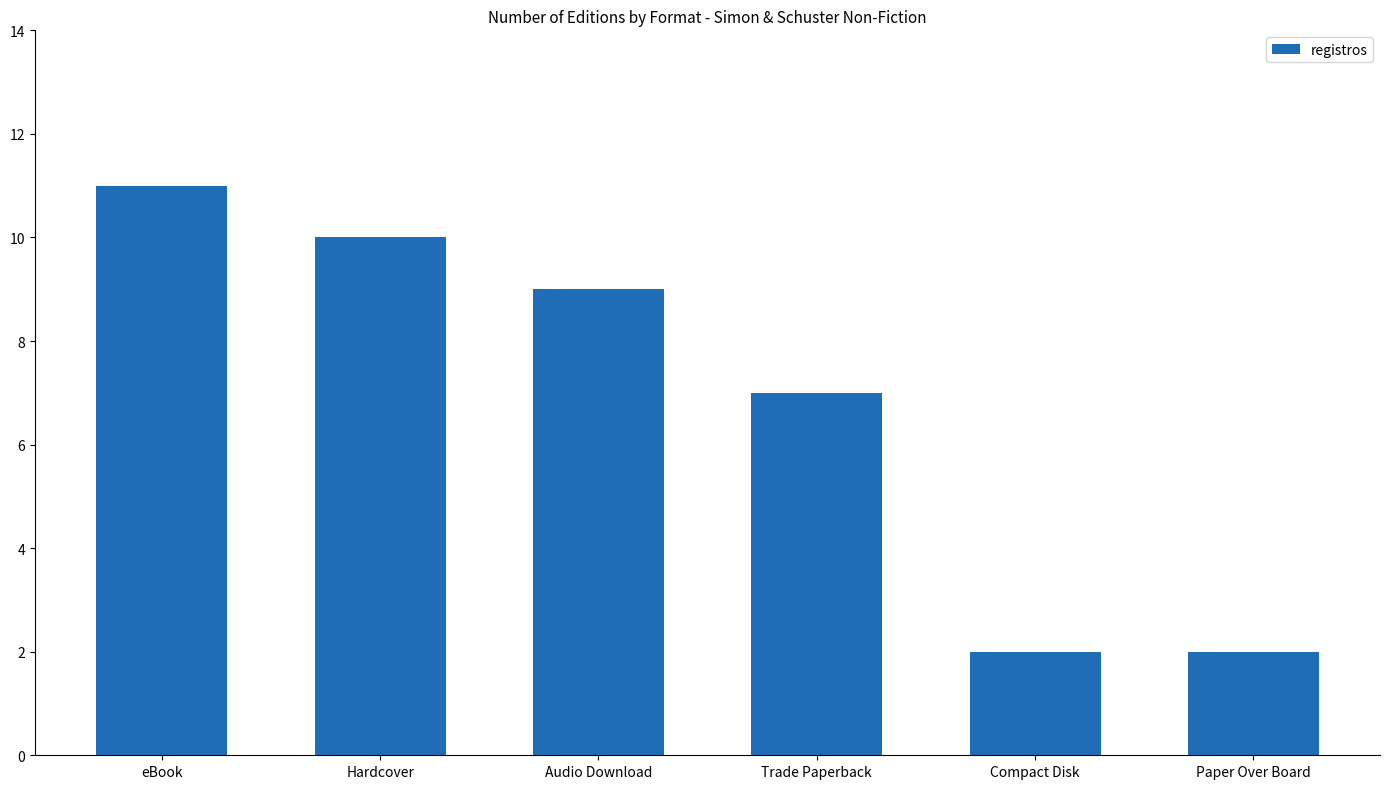

Approximately how many times larger is the value at eBook compared to Hardcover?

1.1